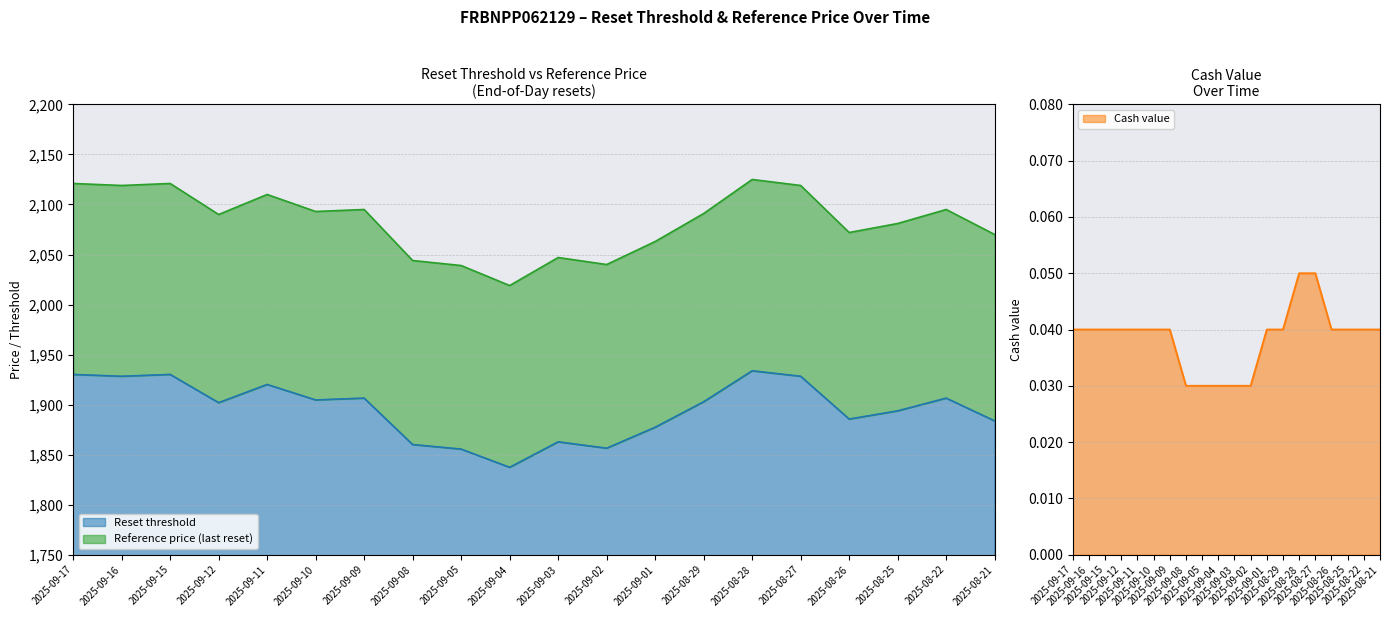

Reading left to right, extract all data points from this chart.

Reset threshold: 1930.1	1928.3	1930.1	1901.9	1920.1	1904.6	1906.5	1860.0	1855.5	1837.3	1862.8	1856.4	1877.3	1902.8	1933.8	1928.3	1885.5	1893.7	1906.5	1883.7
Reference price (last reset): 2121.0	2119.0	2121.0	2090.0	2110.0	2093.0	2095.0	2044.0	2039.0	2019.0	2047.0	2040.0	2063.0	2091.0	2125.0	2119.0	2072.0	2081.0	2095.0	2070.0
Cash value: 0.0	0.0	0.0	0.0	0.0	0.0	0.0	0.0	0.0	0.0	0.0	0.0	0.0	0.0	0.1	0.1	0.0	0.0	0.0	0.0